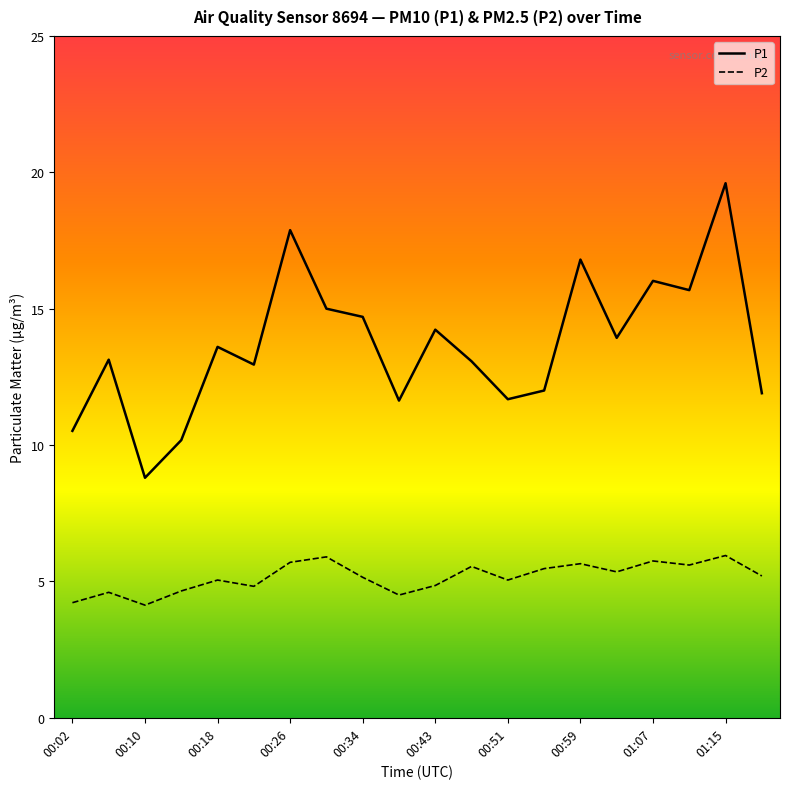

What is the difference between the maximum and minimum values in the P2 series?

1.8